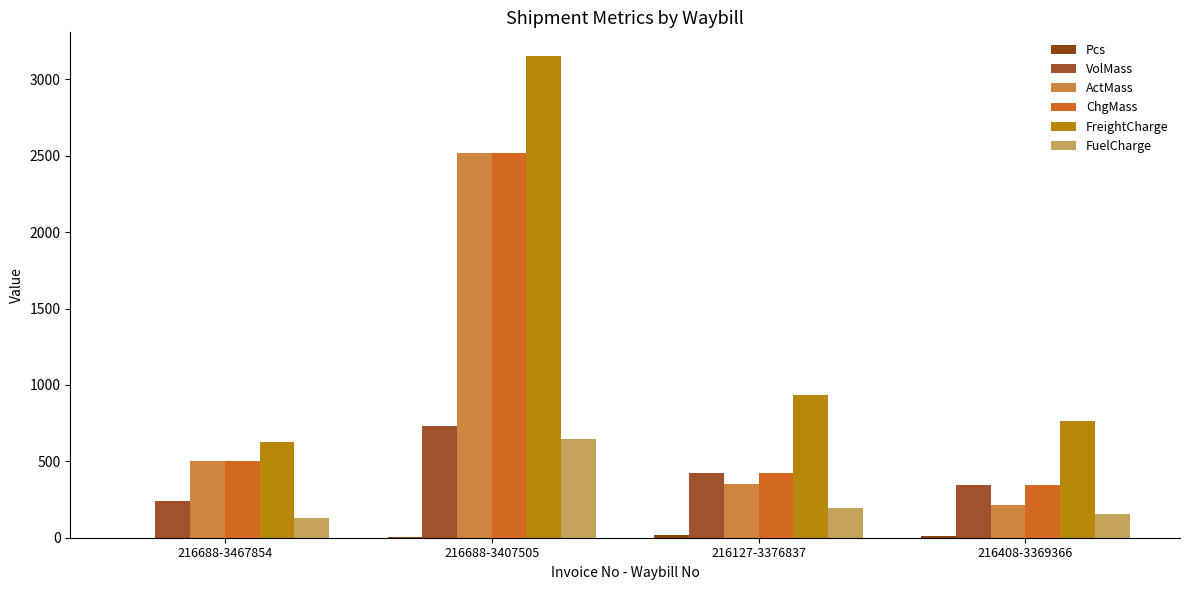

Reading left to right, extract all data points from this chart.

Pcs: 216688-3467854=1.0	216688-3407505=3.0	216127-3376837=19.0	216408-3369366=11.0
VolMass: 216688-3467854=240.0	216688-3407505=733.0	216127-3376837=425.0	216408-3369366=347.0
ActMass: 216688-3467854=500.0	216688-3407505=2520.0	216127-3376837=353.0	216408-3369366=217.0
ChgMass: 216688-3467854=500.0	216688-3407505=2520.0	216127-3376837=425.0	216408-3369366=347.0
FreightCharge: 216688-3467854=625.0	216688-3407505=3150.0	216127-3376837=935.0	216408-3369366=763.4
FuelCharge: 216688-3467854=128.8	216688-3407505=648.9	216127-3376837=192.6	216408-3369366=157.3